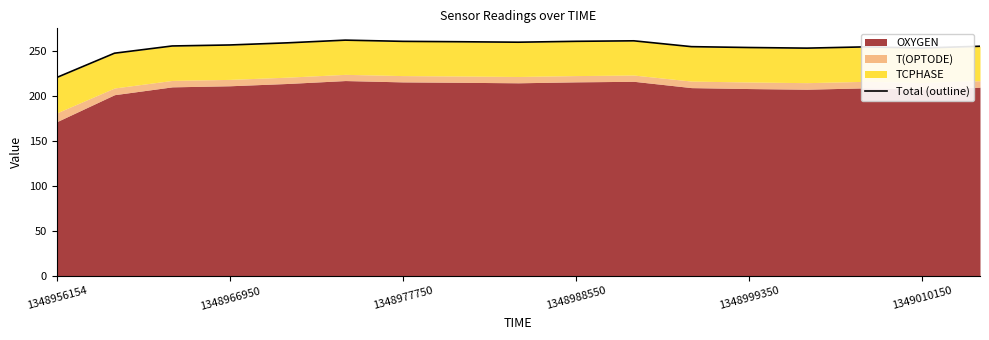

Reading right to left, extract all data points from this chart.

255.2	253.3	254.5	253.1	253.8	254.8	261.3	260.7	259.7	260.2	260.7	262.0	259.0	256.6	255.5	247.5	220.5